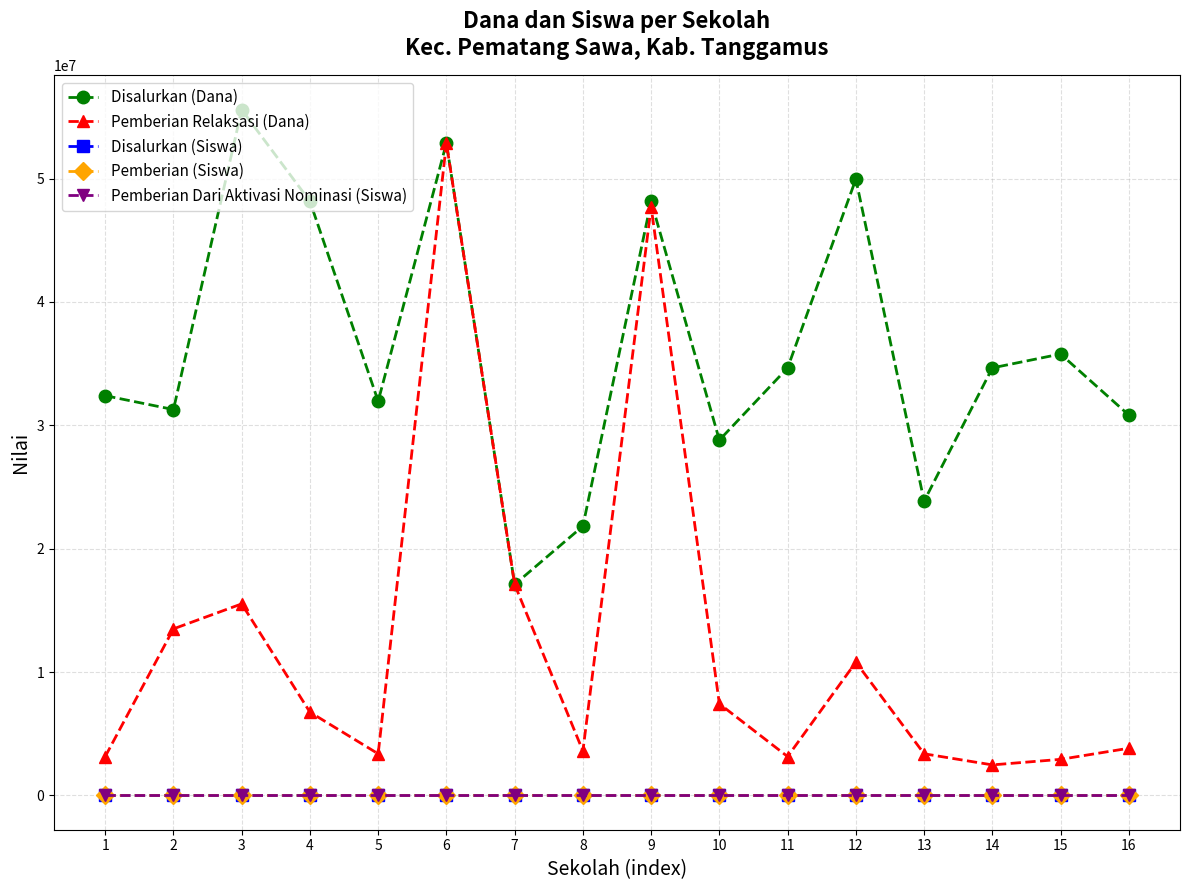

True or false: Pemberian Relaksasi (Dana) has more than 1 interior local peaks.

True